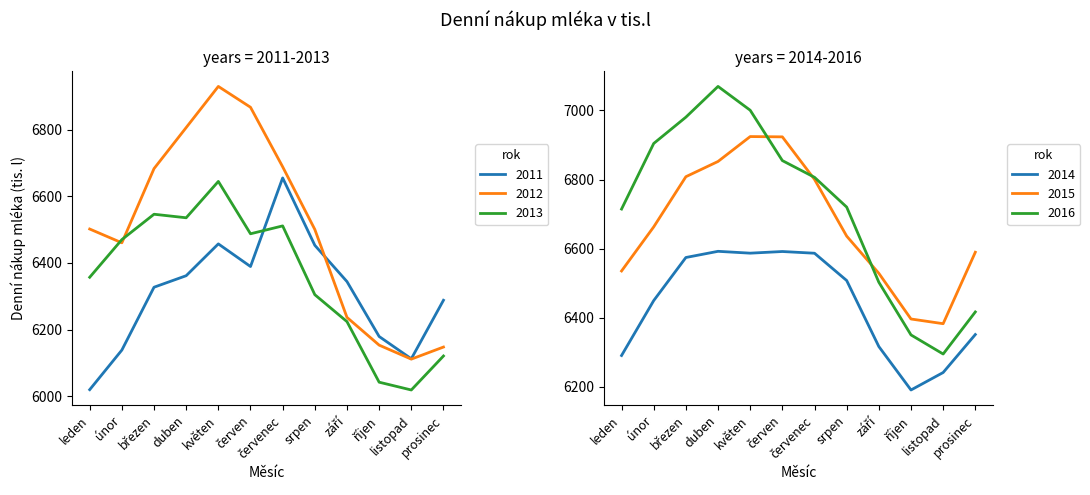

Which series has the largest range (max minus min)?

2012 denní nákup